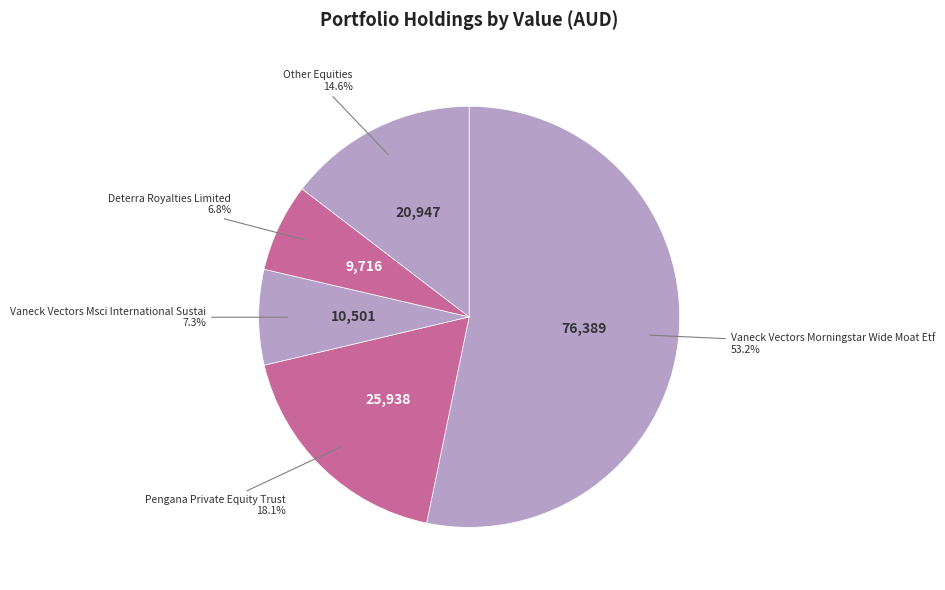

How many slices are in this pie chart?

5